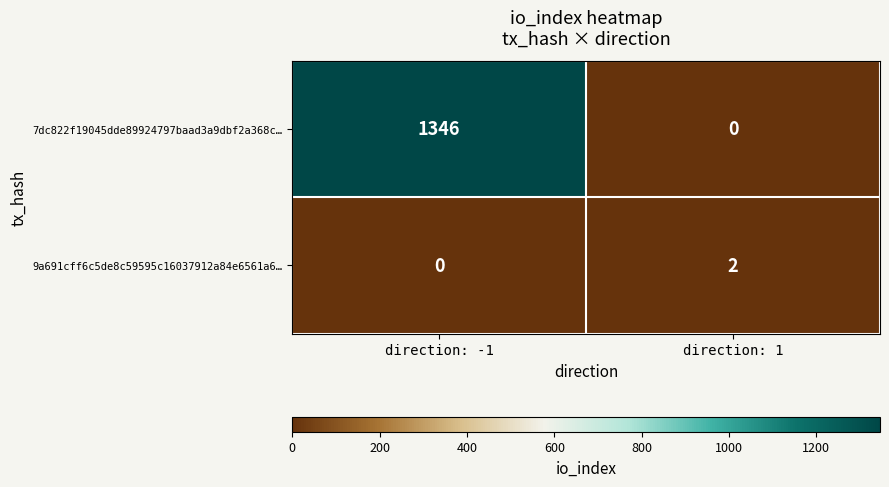

Which series changed the most between direction: -1 and direction: 1?

7dc822f19045dde89924797baad3a9dbf2a368c…